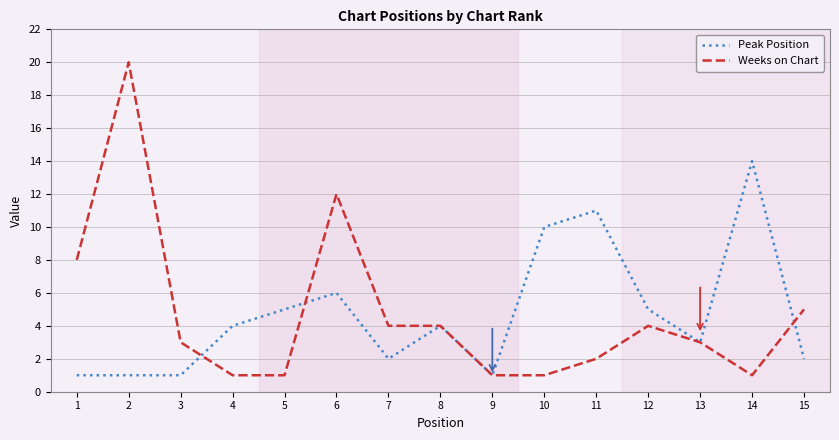

Is the value of Weeks on Chart at 3 greater than the value of Peak Position at 11?

No